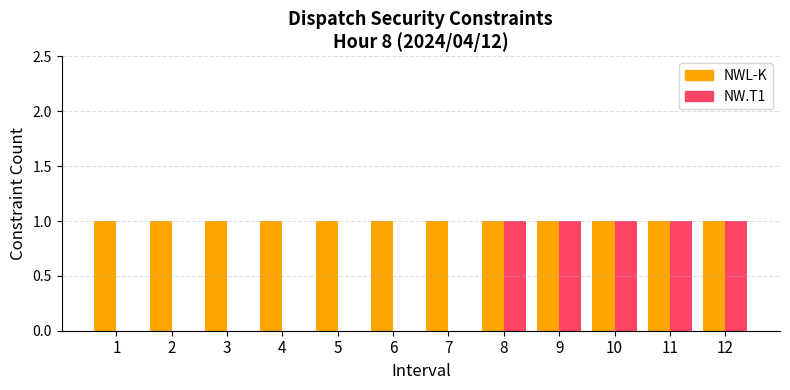

What is the difference between the NW.T1 values at 11 and 7?

1